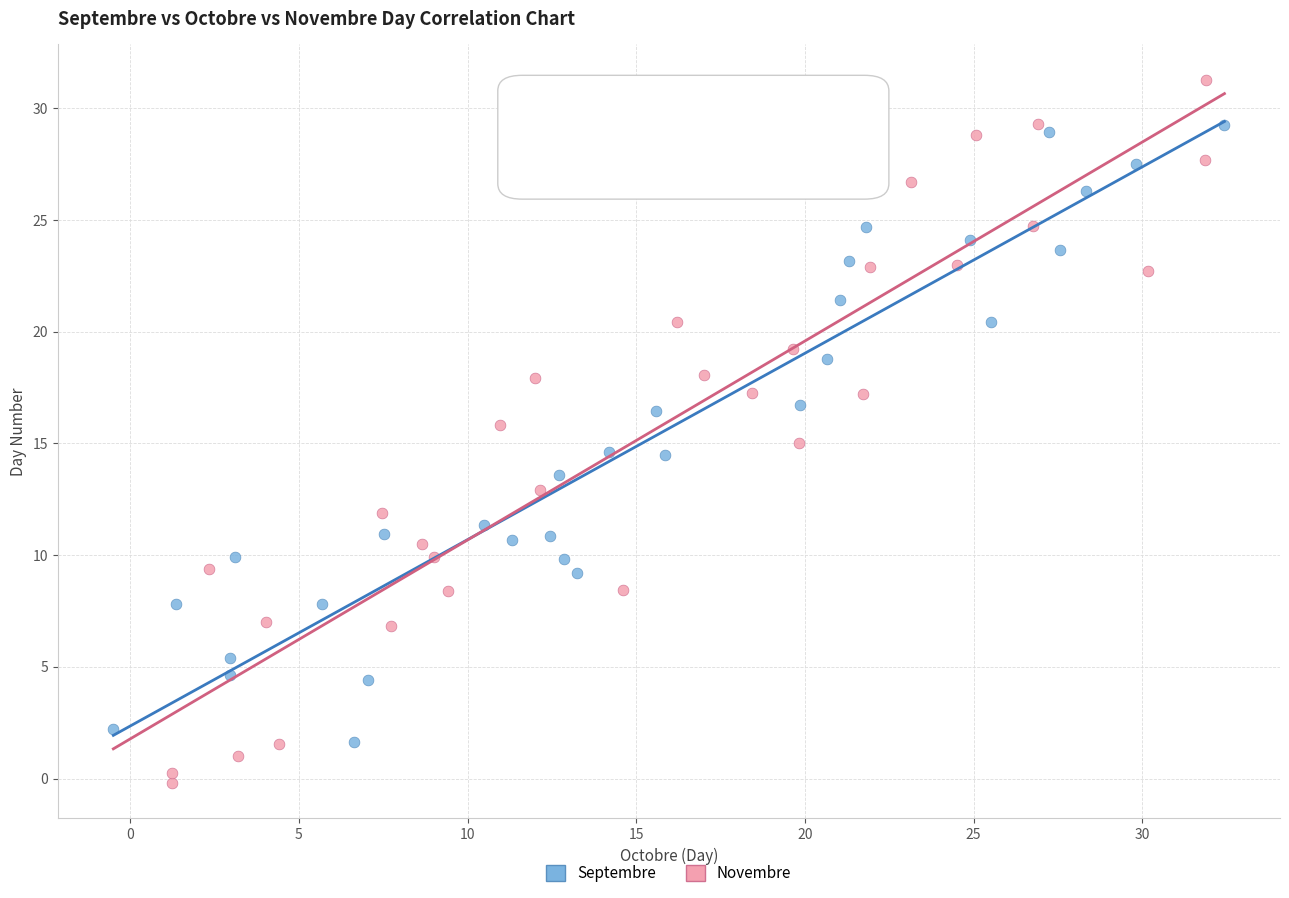

Which series reaches the minimum Y coordinate?

Novembre